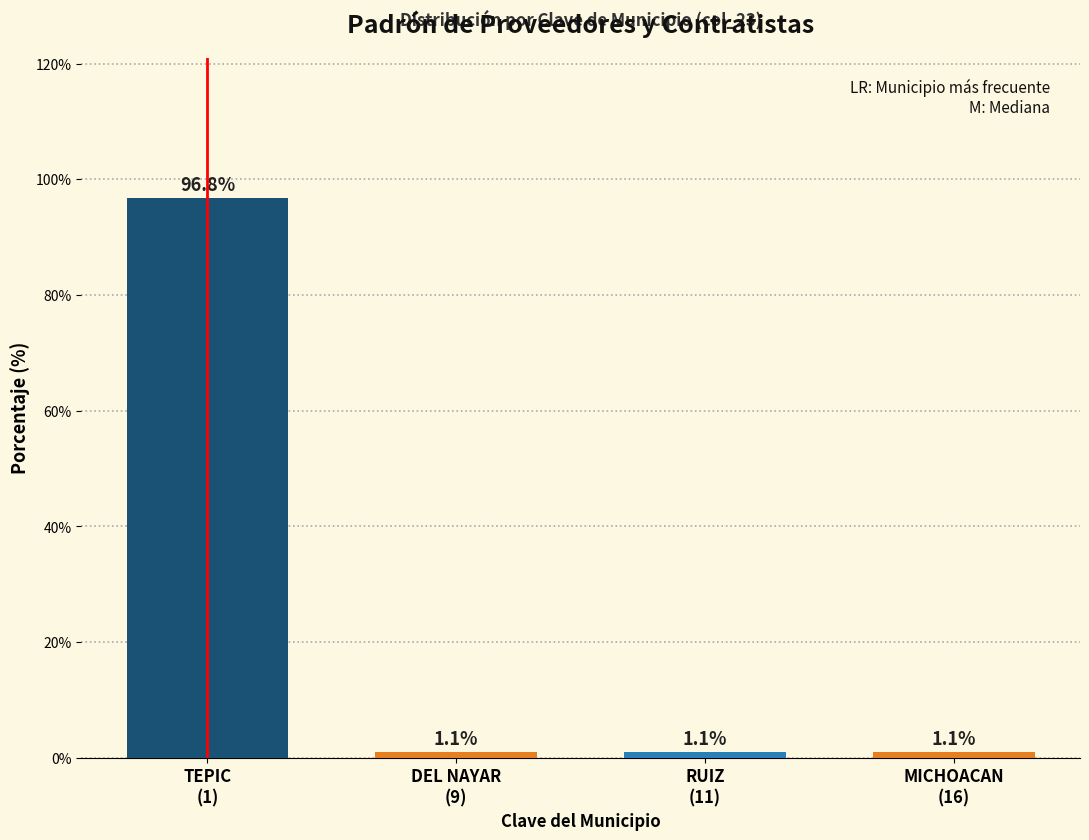

Reading left to right, what are all the values shown in this chart?

96.8	1.1	1.1	1.1